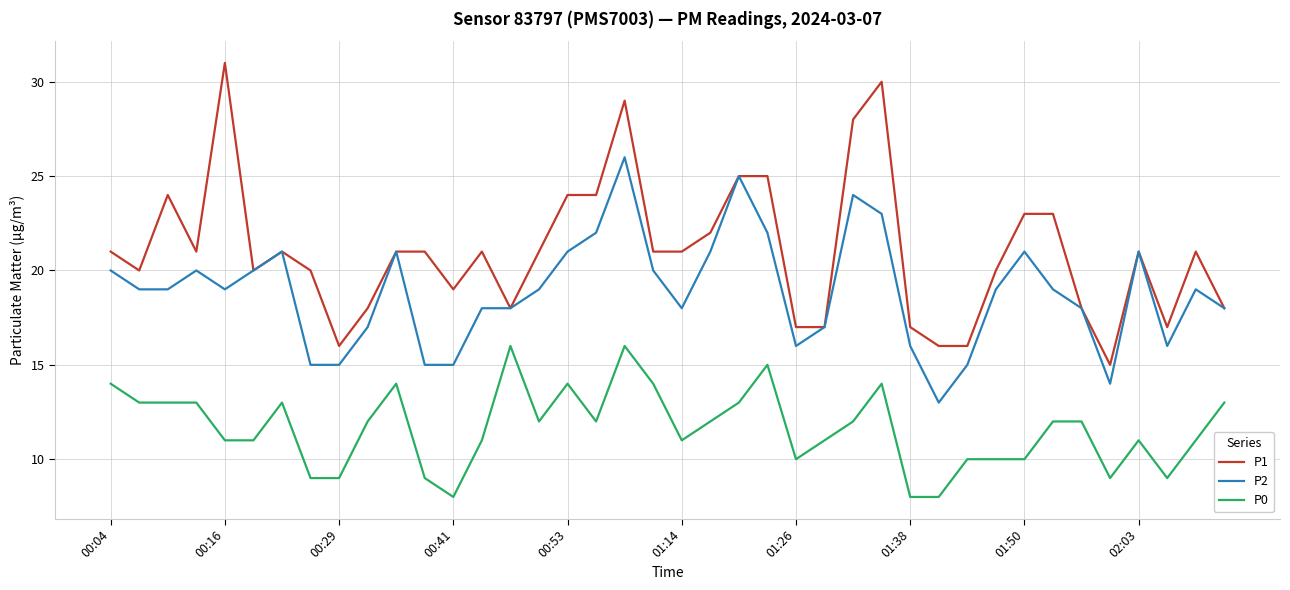

At how many categories does at least one series exceed 13?

40